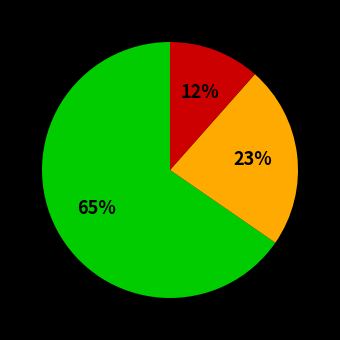

How many segments does this pie chart have?

3